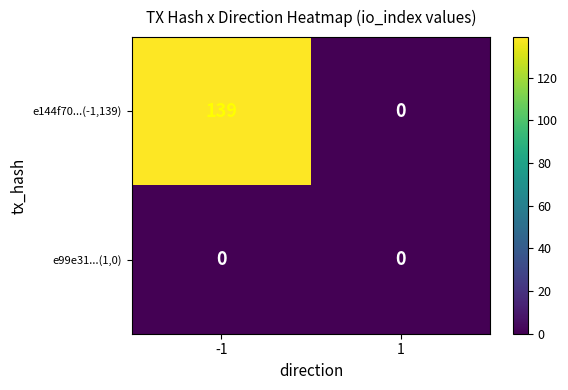

The value of e144f70...(-1,139) at 1 is 0. True or false?

True